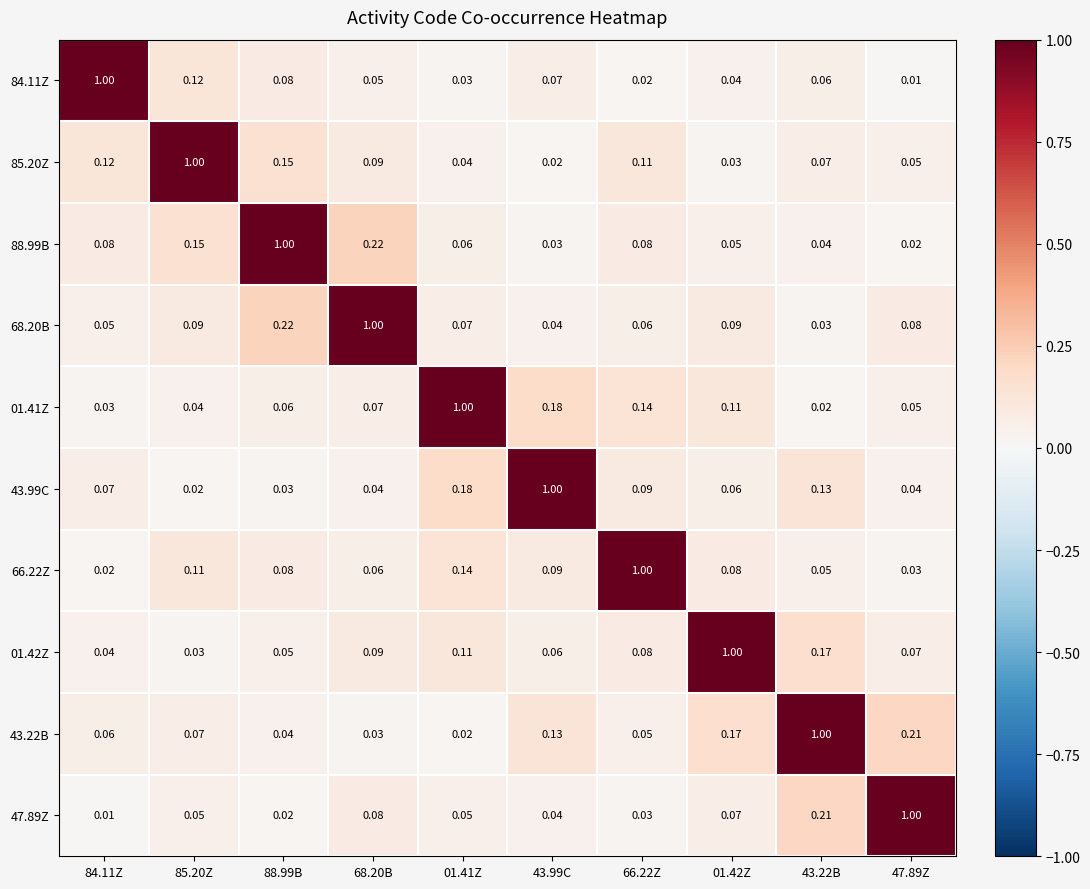

Is the value of 47.89Z at 88.99B greater than the value of 43.22B at 43.22B?

No